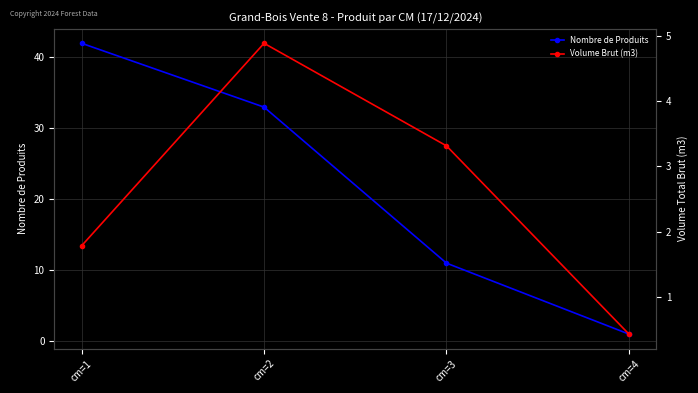

At how many categories does at least one series exceed 16?

2